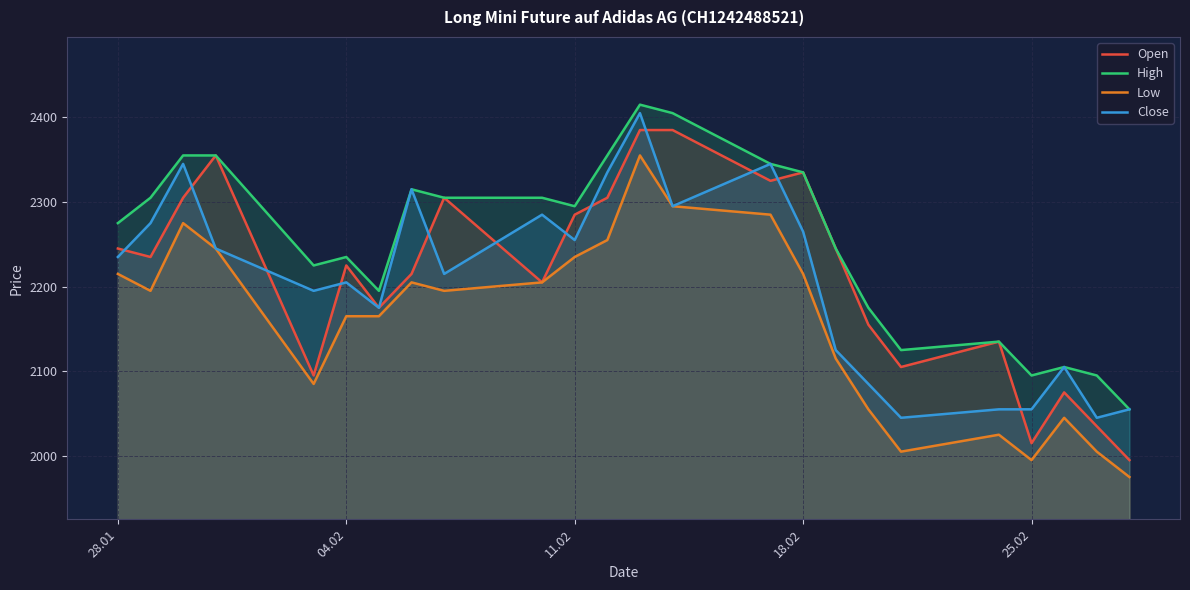

What value does the Open series have at 18.02?

2335